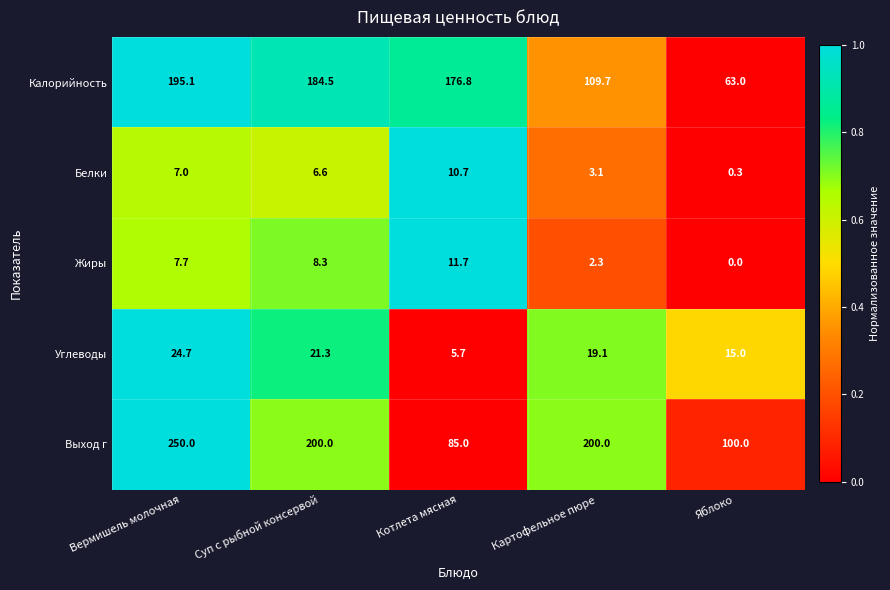

Reading right to left, extract all data points from this chart.

Калорийность: Яблоко=63.0	Картофельное пюре=109.7	Котлета мясная=176.8	Суп с рыбной консервой=184.5	Вермишель молочная=195.1
Белки: Яблоко=0.3	Картофельное пюре=3.1	Котлета мясная=10.7	Суп с рыбной консервой=6.6	Вермишель молочная=7.0
Жиры: Яблоко=0.0	Картофельное пюре=2.3	Котлета мясная=11.7	Суп с рыбной консервой=8.3	Вермишель молочная=7.7
Углеводы: Яблоко=15.0	Картофельное пюре=19.1	Котлета мясная=5.7	Суп с рыбной консервой=21.3	Вермишель молочная=24.7
Выход г: Яблоко=100.0	Картофельное пюре=200.0	Котлета мясная=85.0	Суп с рыбной консервой=200.0	Вермишель молочная=250.0